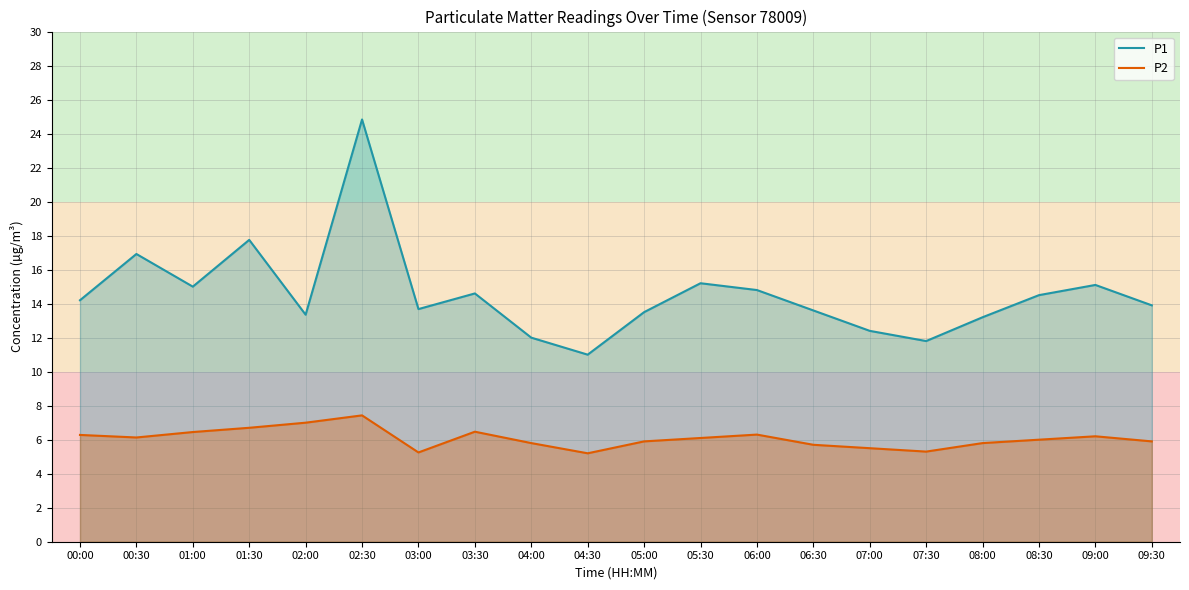

What is the maximum value shown in the chart?

24.8